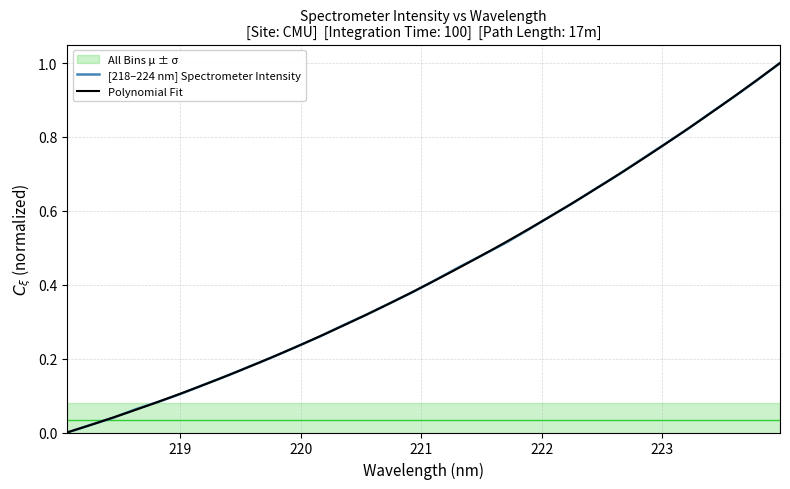

What is the sum of all values?

13.9